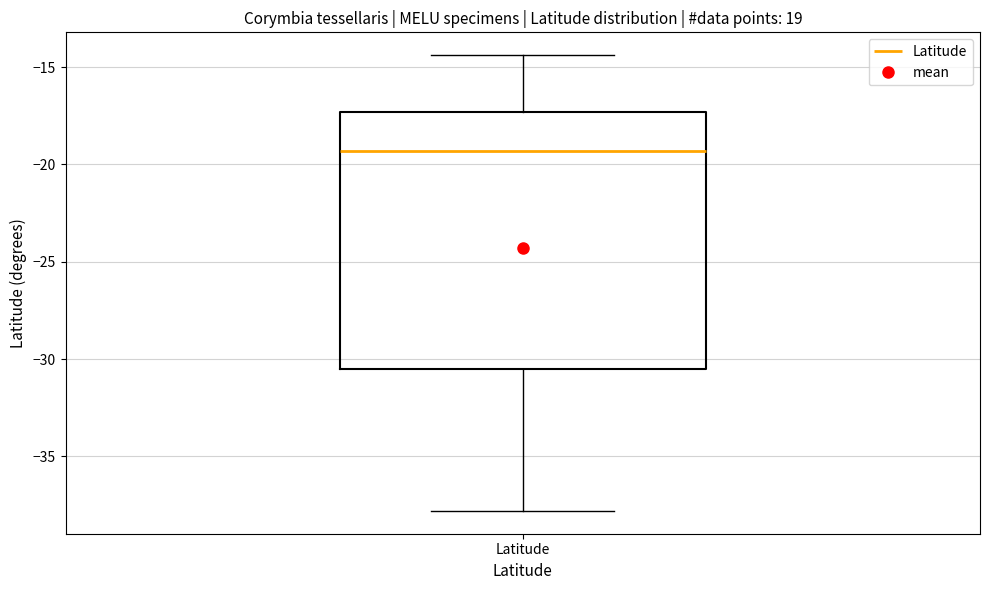

Transcribe this box plot: give where the median line is, the range the box spans, and where the two whiskers end, as read against the y-axis. The values are not printed on the chart, so give them approximately, as read against the axis.

median -19.5, box -30.5 to -17.5, whiskers -38.0 to -14.5